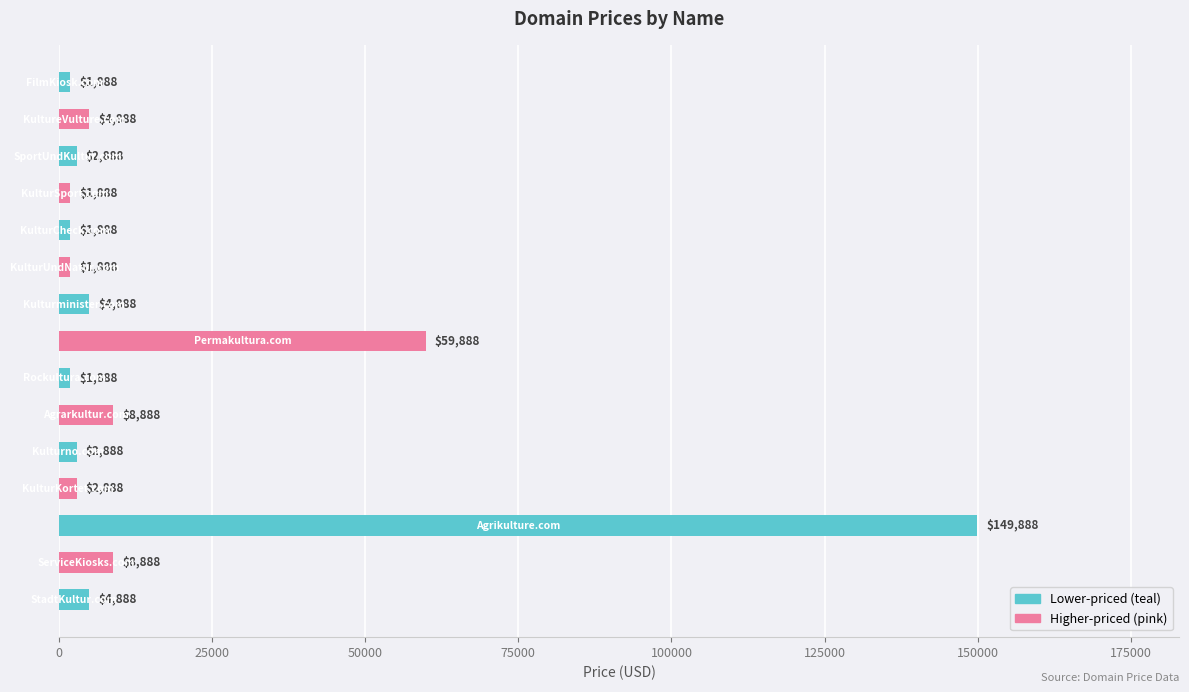

What is the sum of all values?

260320